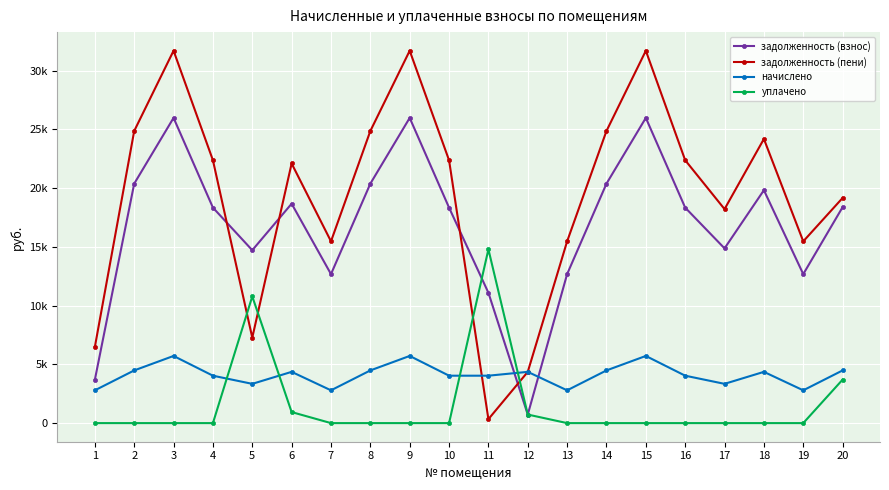

Is it true that задолженность (взнос) equals 20378.9 at 2?

True